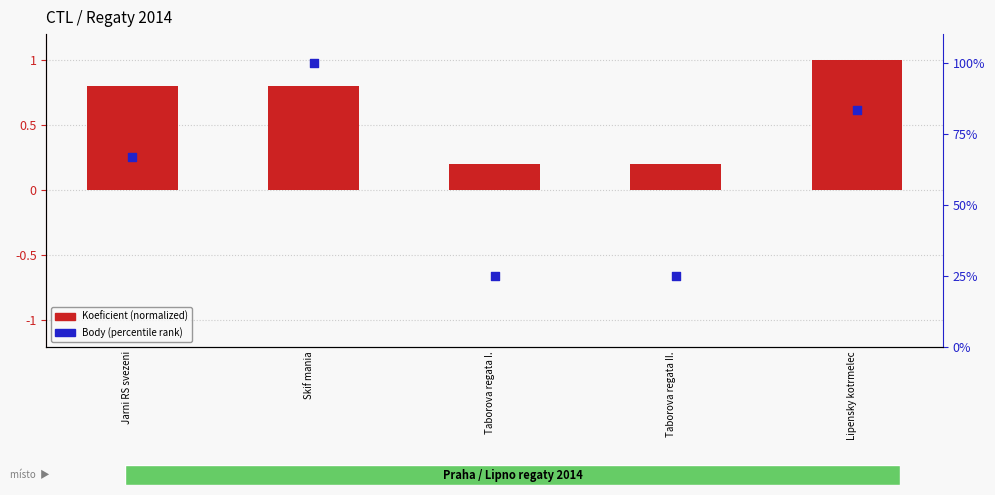

Is the value of Body (percentile) at Taborova regata I. greater than the value of Koeficient (normalized) at Taborova regata I.?

Yes